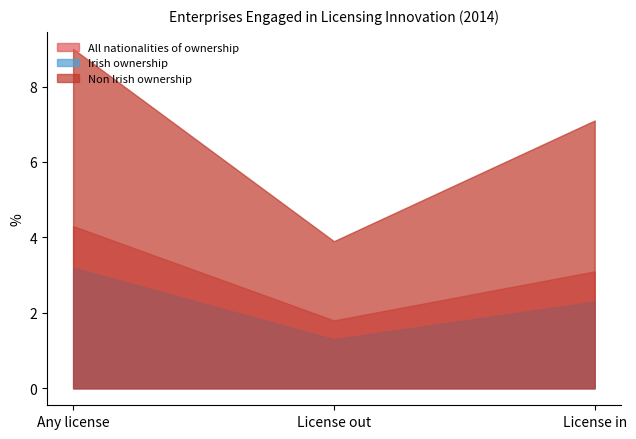

What is the difference between the Non Irish ownership values at License in and Any license?

1.9